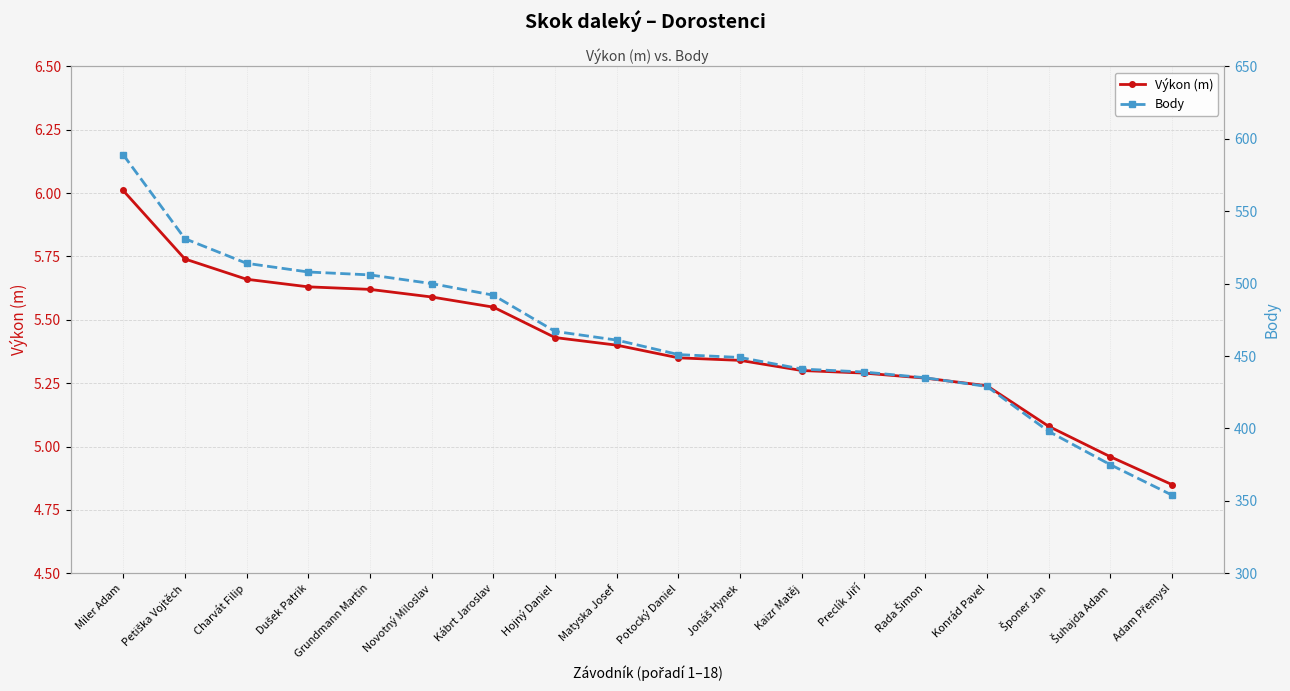

Which series has the widest spread of values?

Body